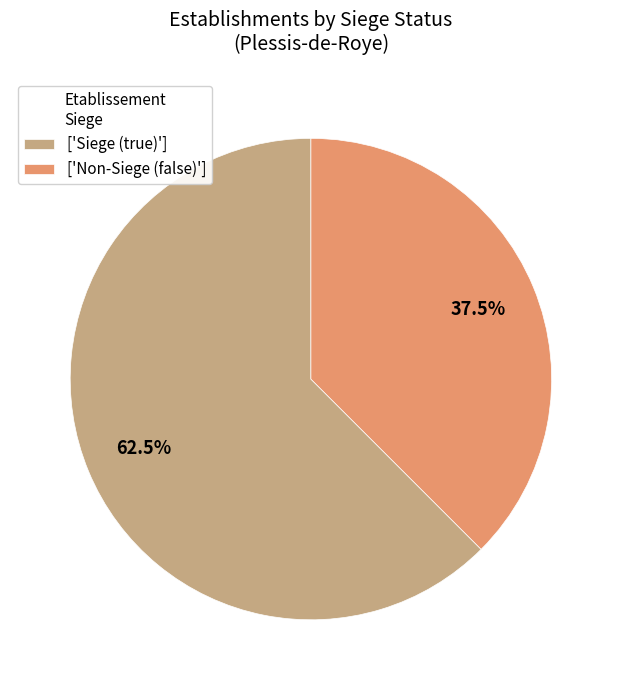

Combined, what portion of the pie is ['Non-Siege (false)'] and ['Siege (true)']?

100.0%